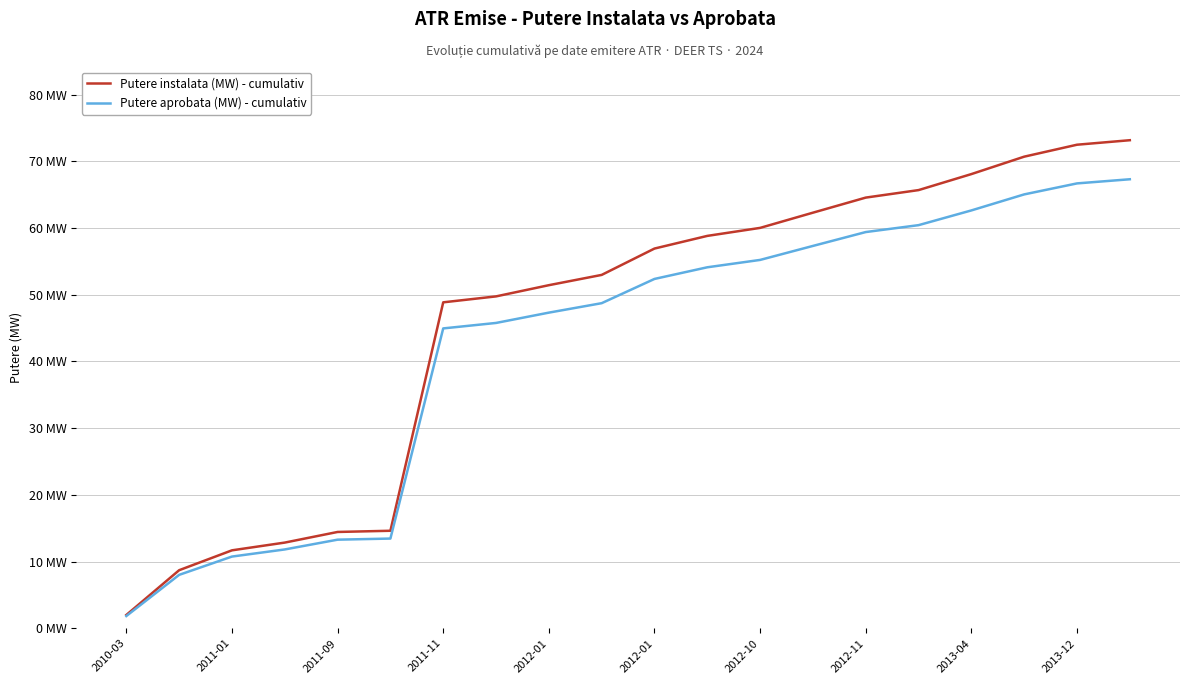

Does the chart display data point markers on the line(s)?

No